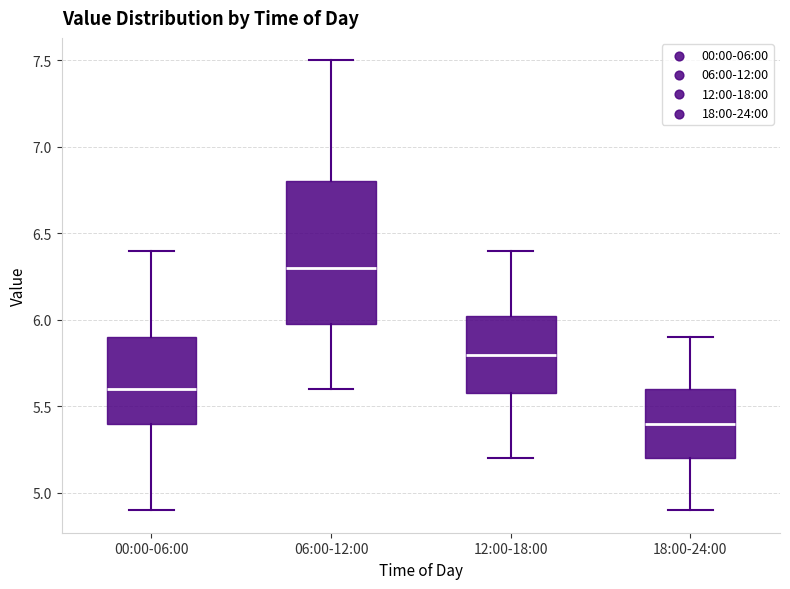

Where does the upper whisker of the box for 06:00-12:00 end on the y-axis? The values are not printed on the chart, so give them approximately, as read against the axis.

7.50